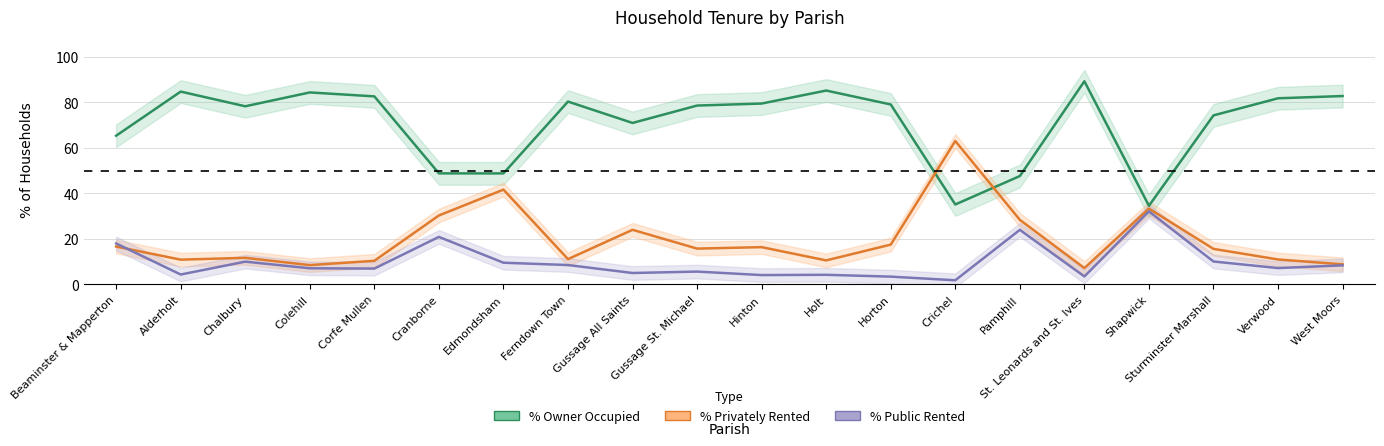

True or false: % of households public rented has more than 1 points higher than both neighbors.

True